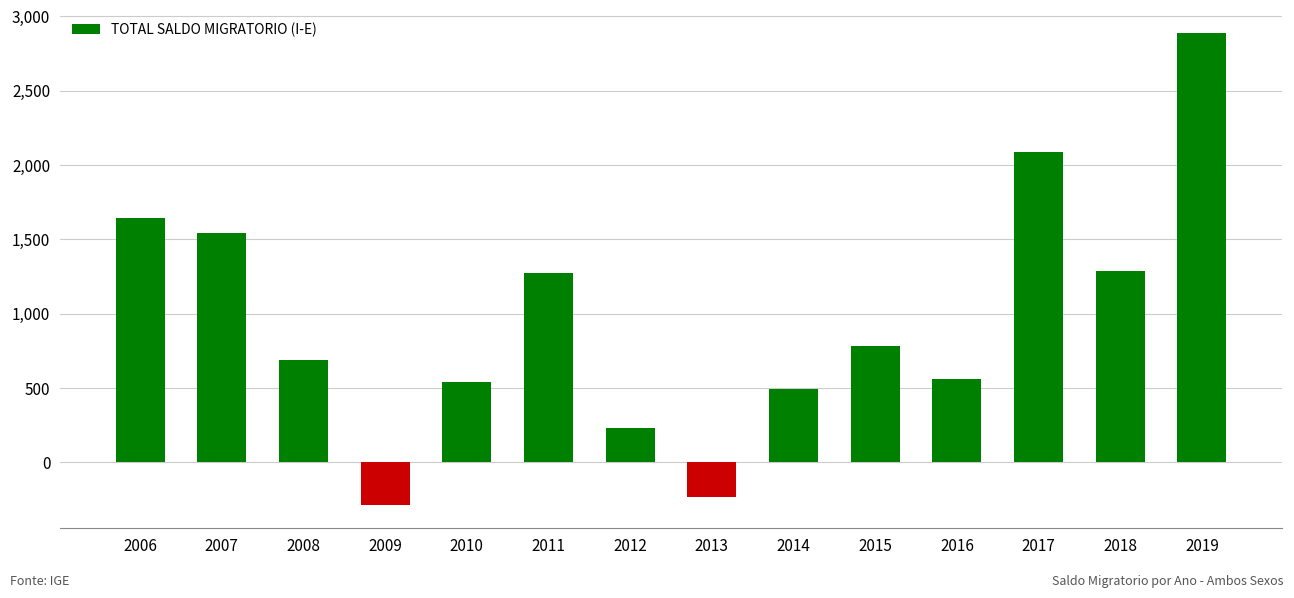

How many series are shown in this chart?

1